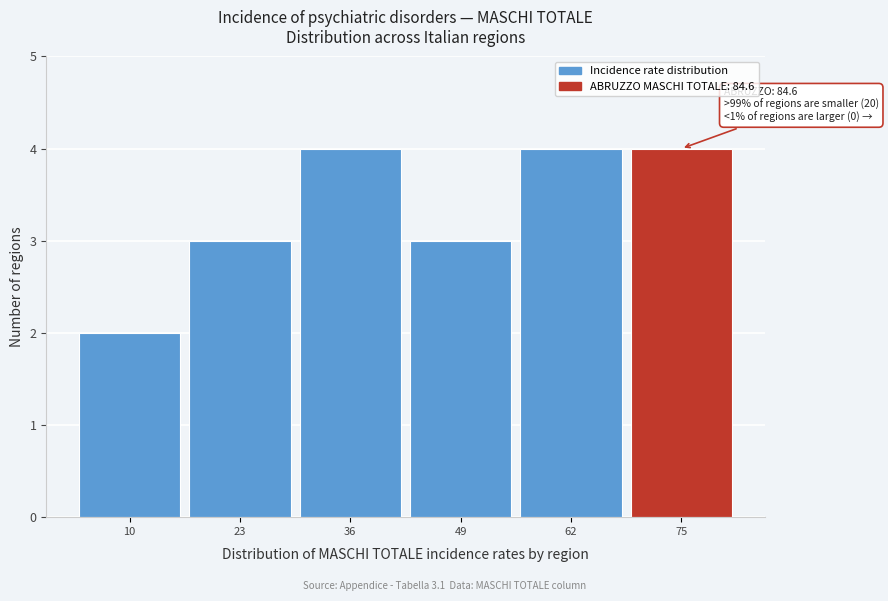

Reading right to left, list all the values displayed in this chart.

75=4	62=4	49=3	36=4	23=3	10=2